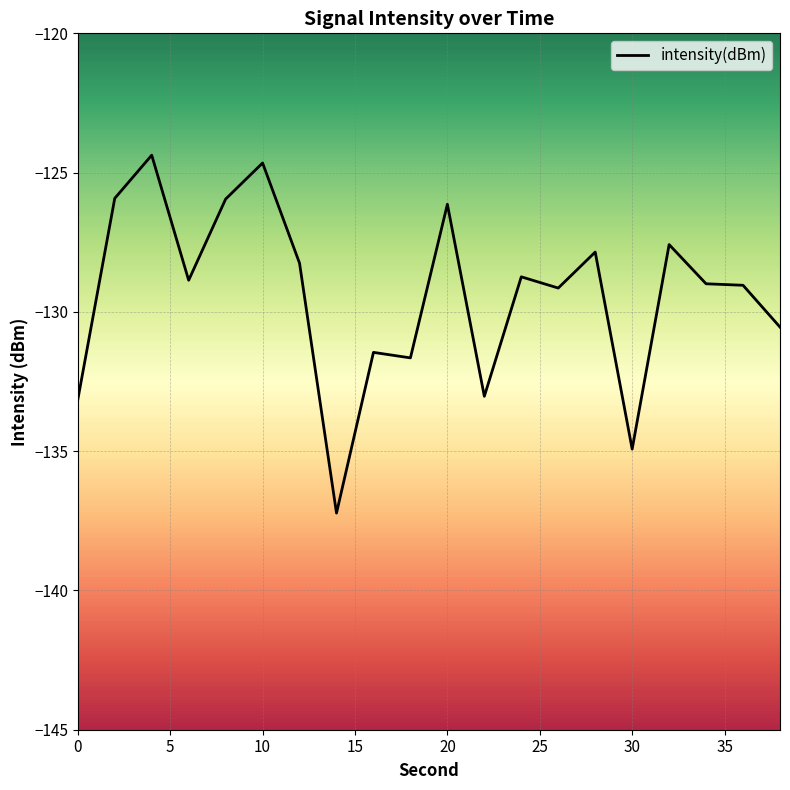

What is the minimum value shown in the chart?

-137.2